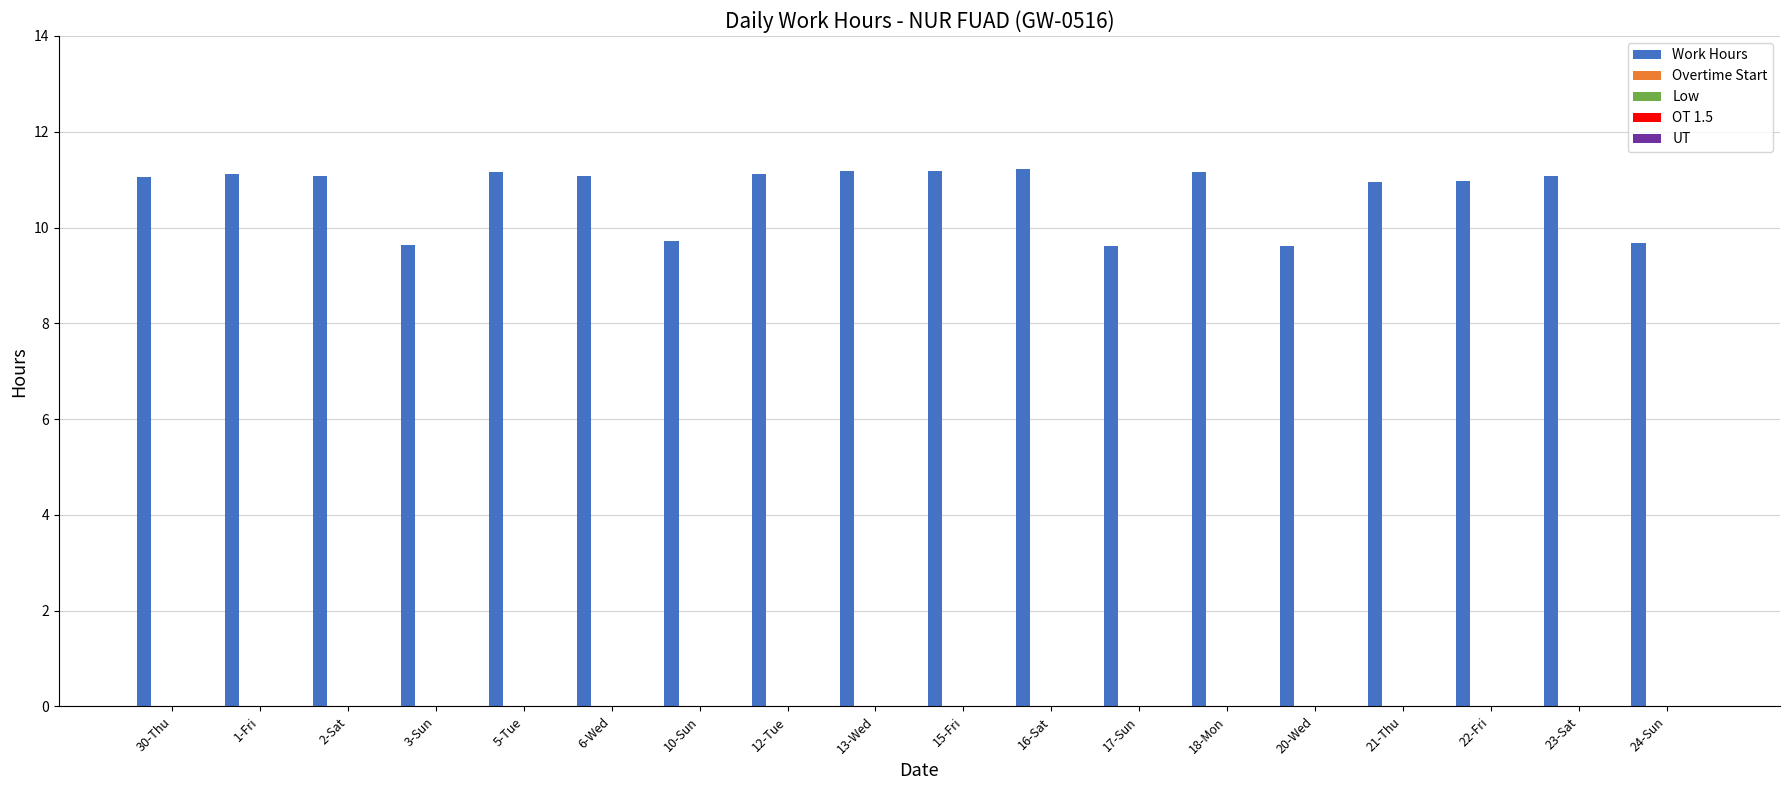

What is the maximum value shown in the chart?

11.2